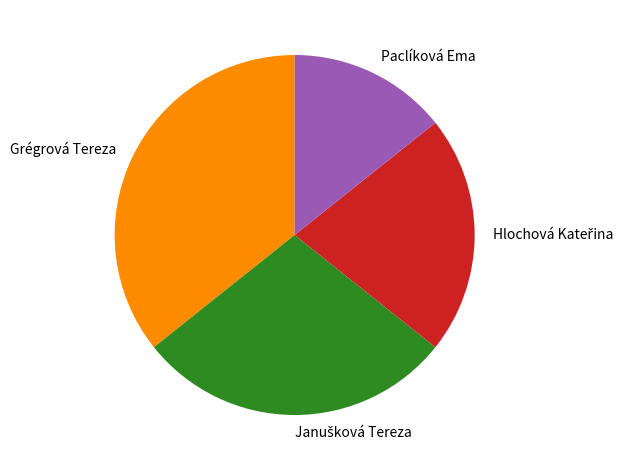

Does any single category account for the majority?

No